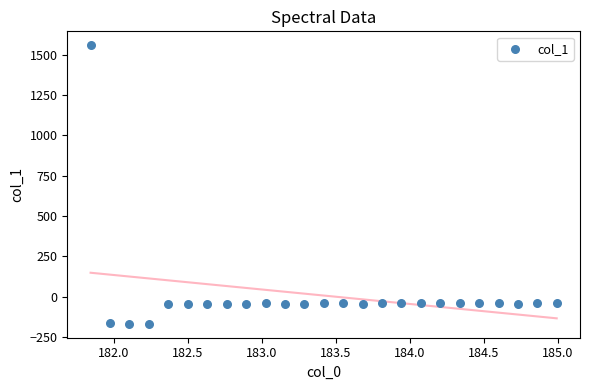

What is the range of Y values (max minus min)?

1726.6